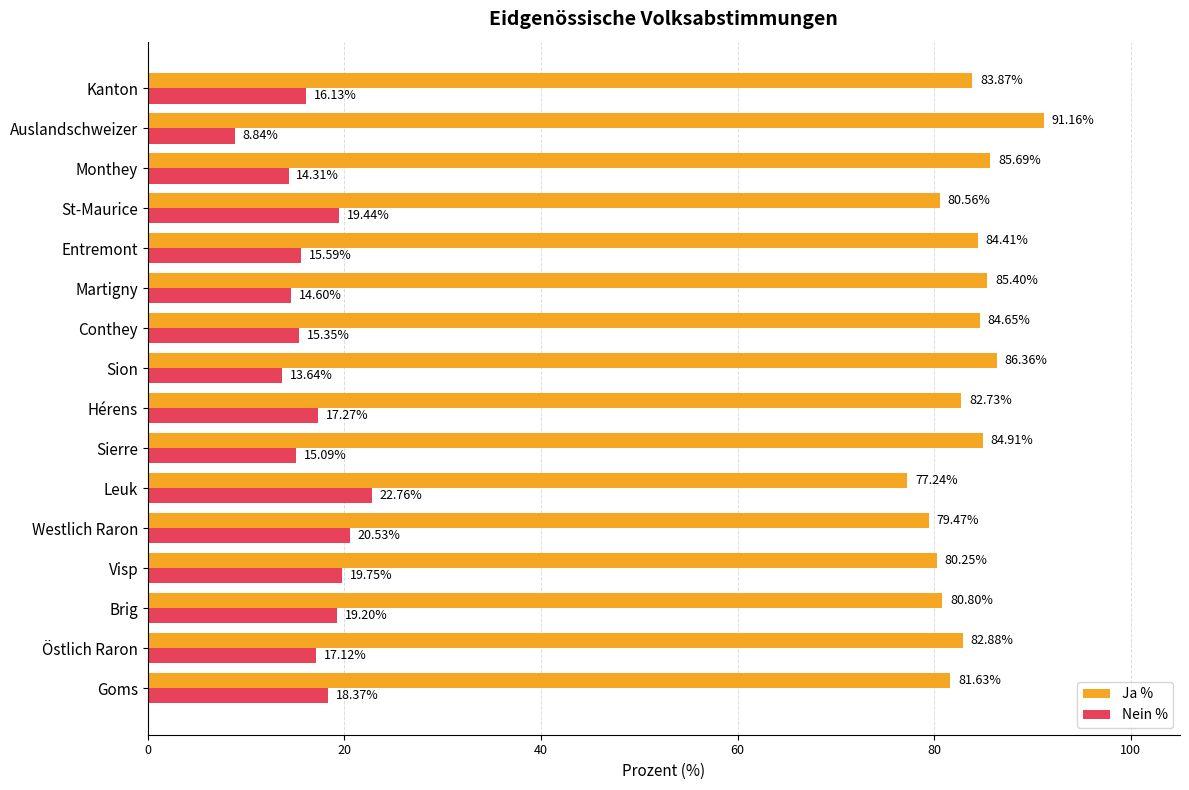

How many data points in Ja % are less than 83?

8